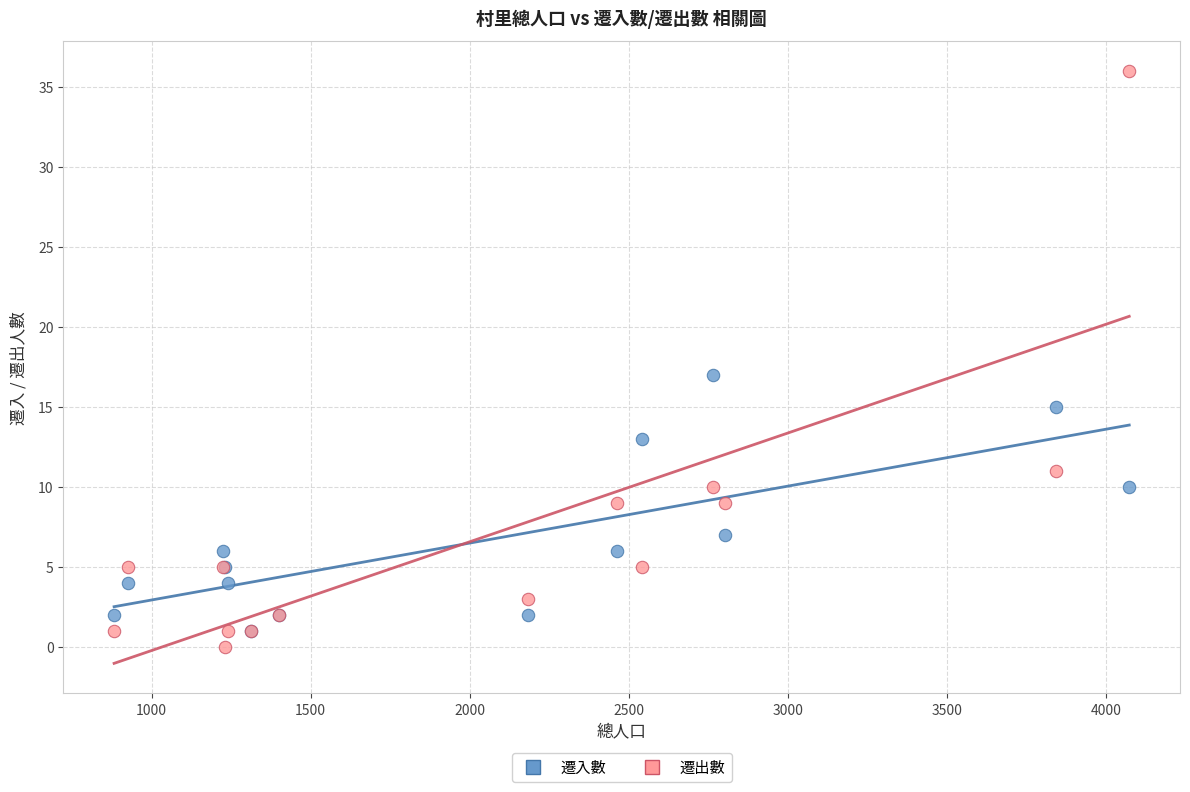

In the 遷出數 series, what Y value is closest to 18?

11